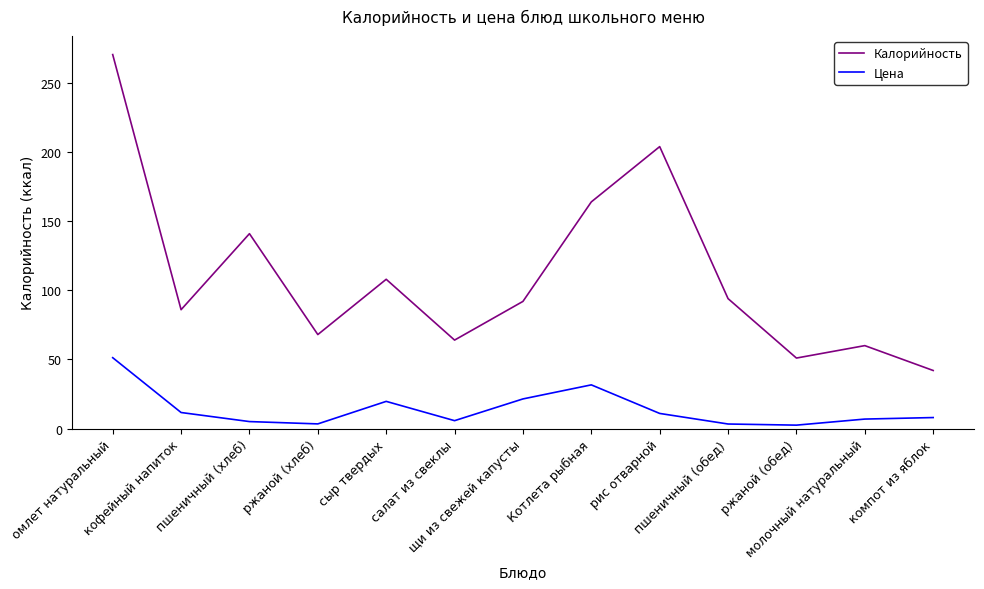

Which series has the largest range (max minus min)?

Калорийность